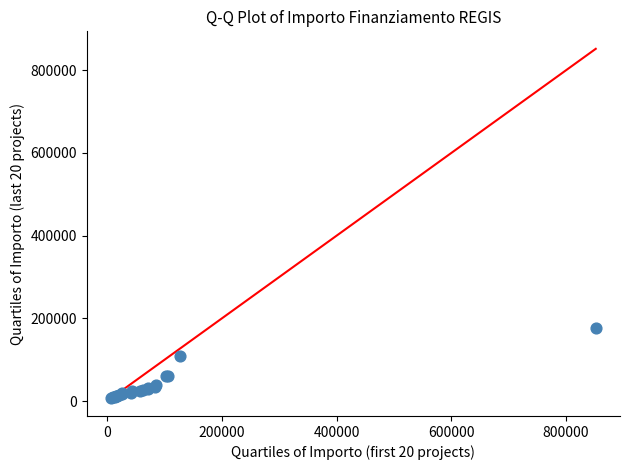

What Y value in the scatter plot is closest to 91685?

108660.9